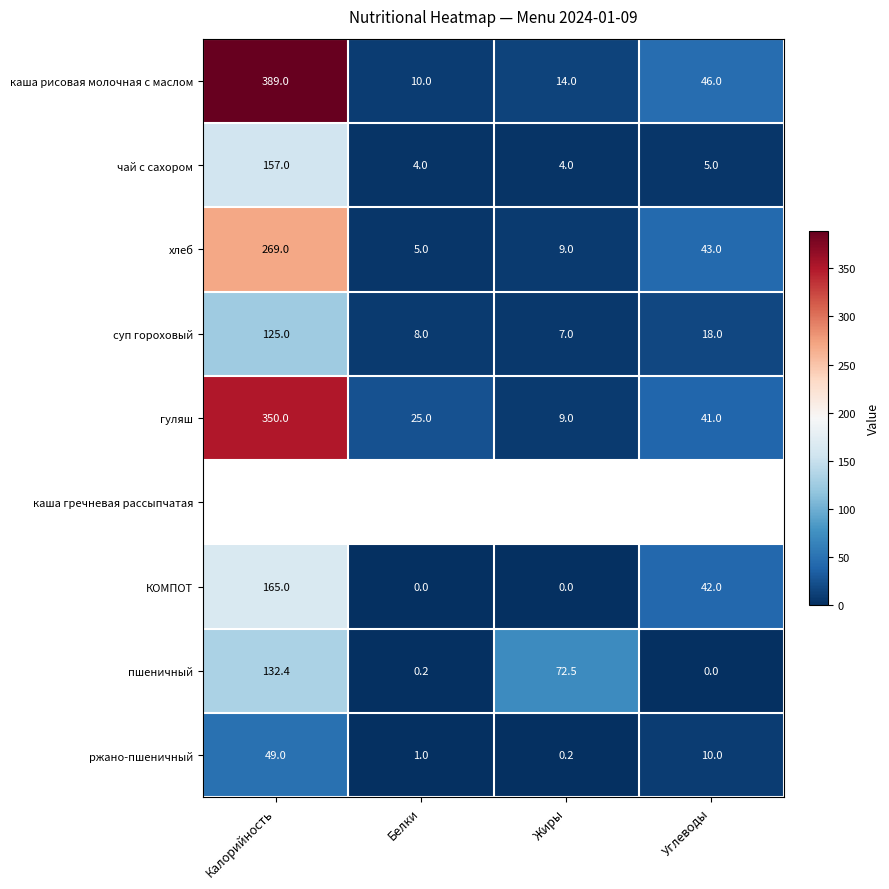

At which label does хлеб reach its peak?

Калорийность